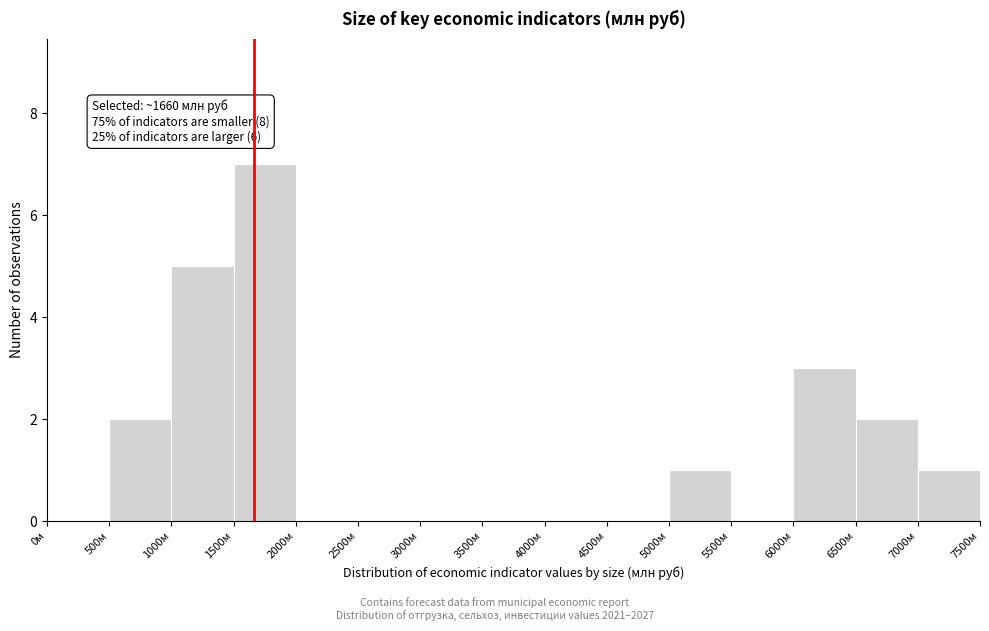

Which range on the x-axis has the tallest bar?

1500 to 2000